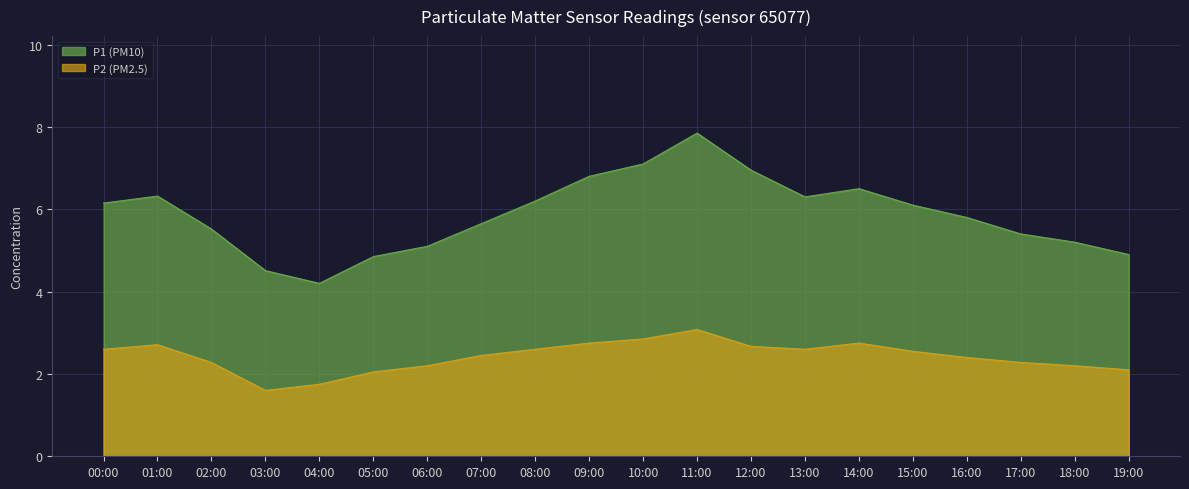

The value of P1 at 00:00 is 6.2. True or false?

True